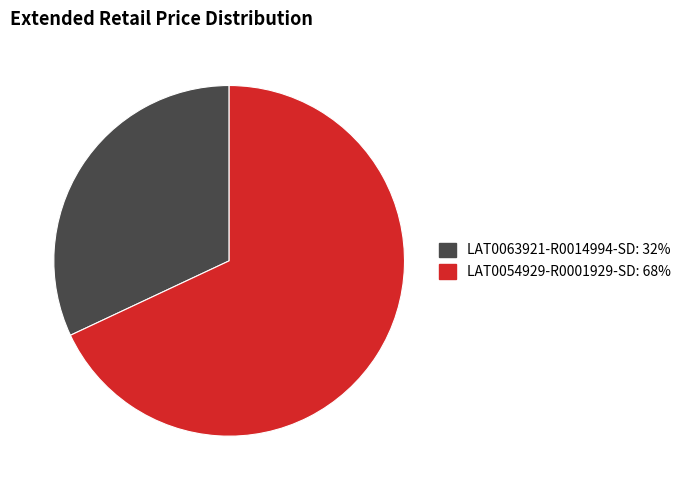

What is the majority slice?

LAT0054929-R0001929-SD